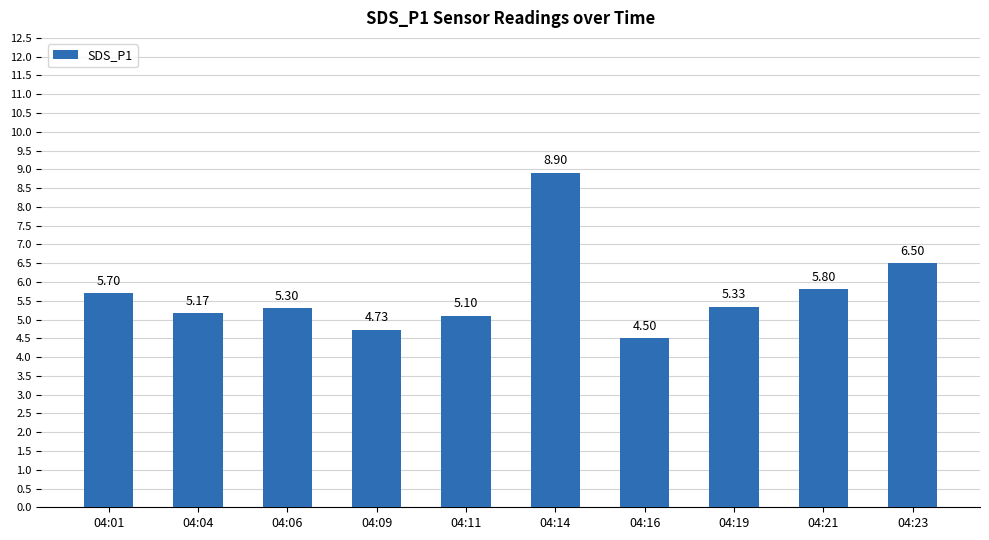

Rank the categories by value from lowest to highest.

04:16, 04:09, 04:11, 04:04, 04:06, 04:19, 04:01, 04:21, 04:23, 04:14